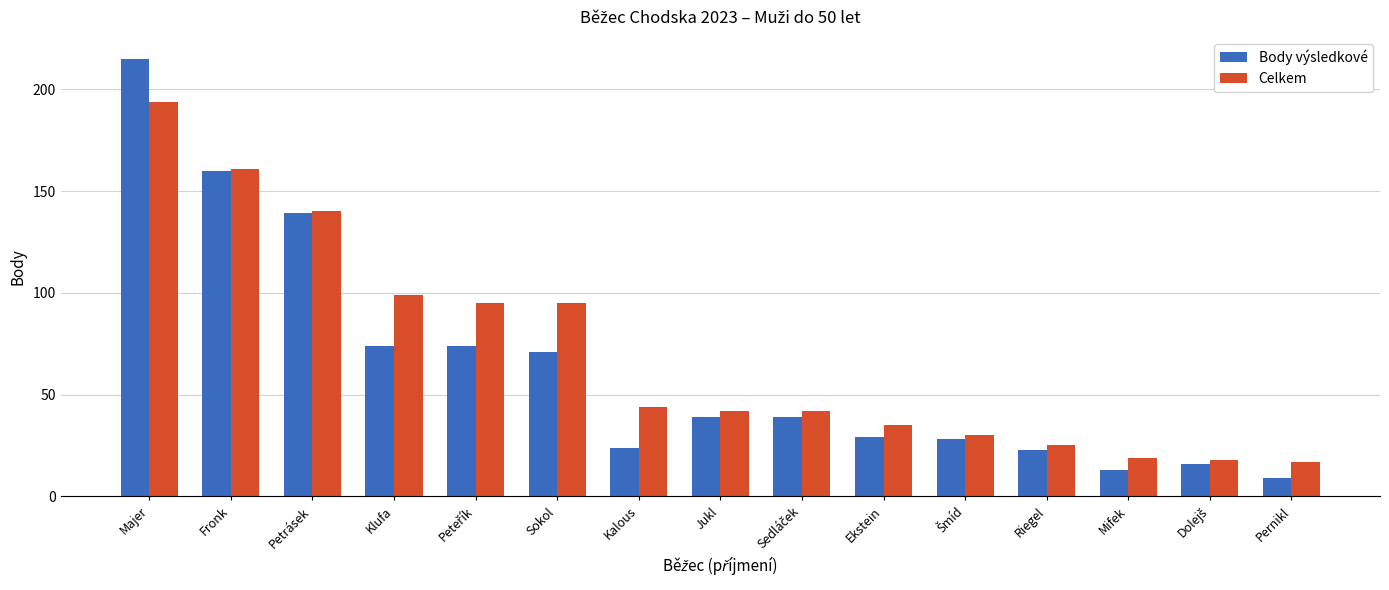

The value of Body výsledkové at Jukl is 39. True or false?

True